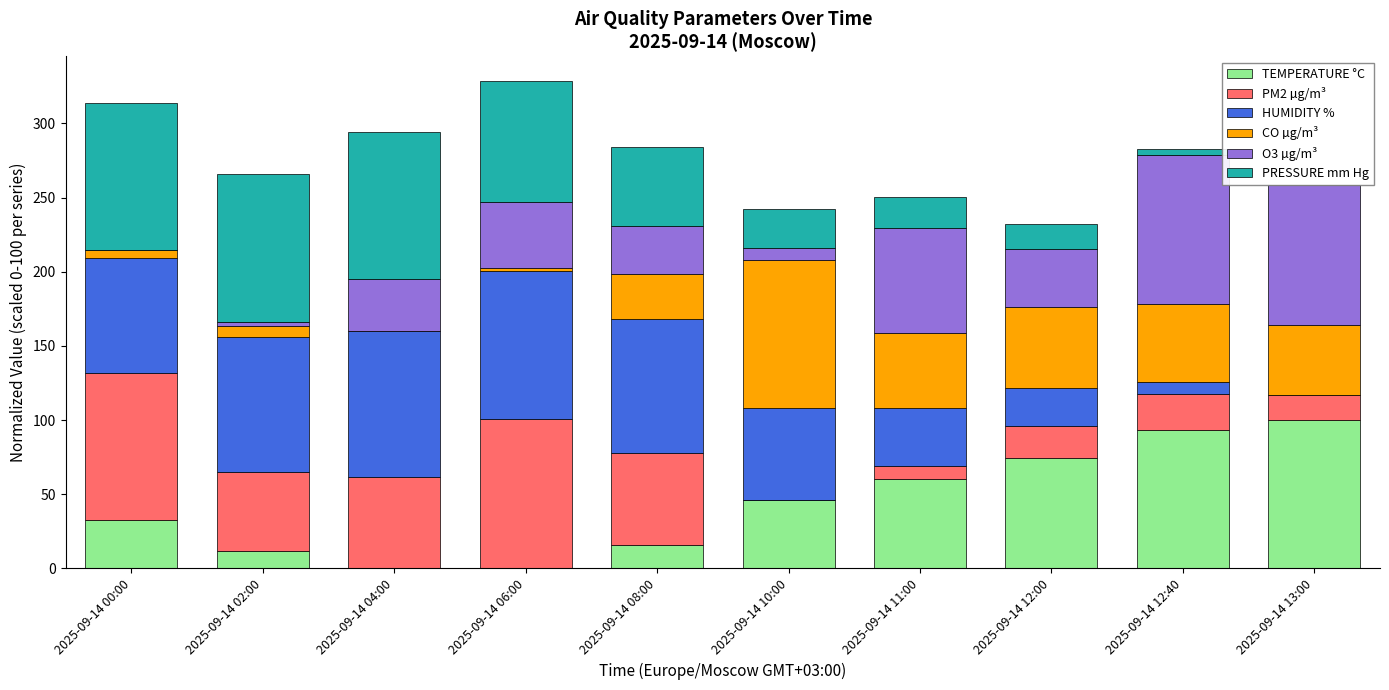

Is it true that TEMPERATURE °C equals 12.0 at 2025-09-14 02:00?

True